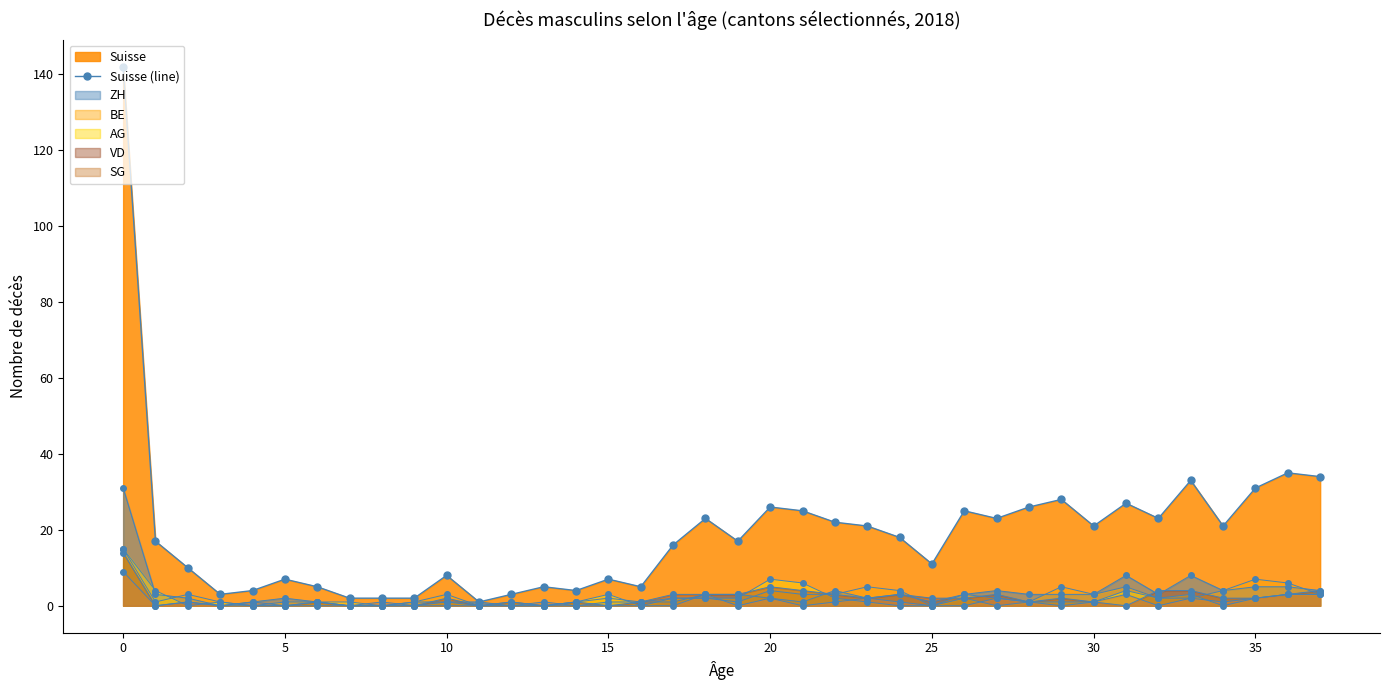

What is the value of the 15th point from the left?

4